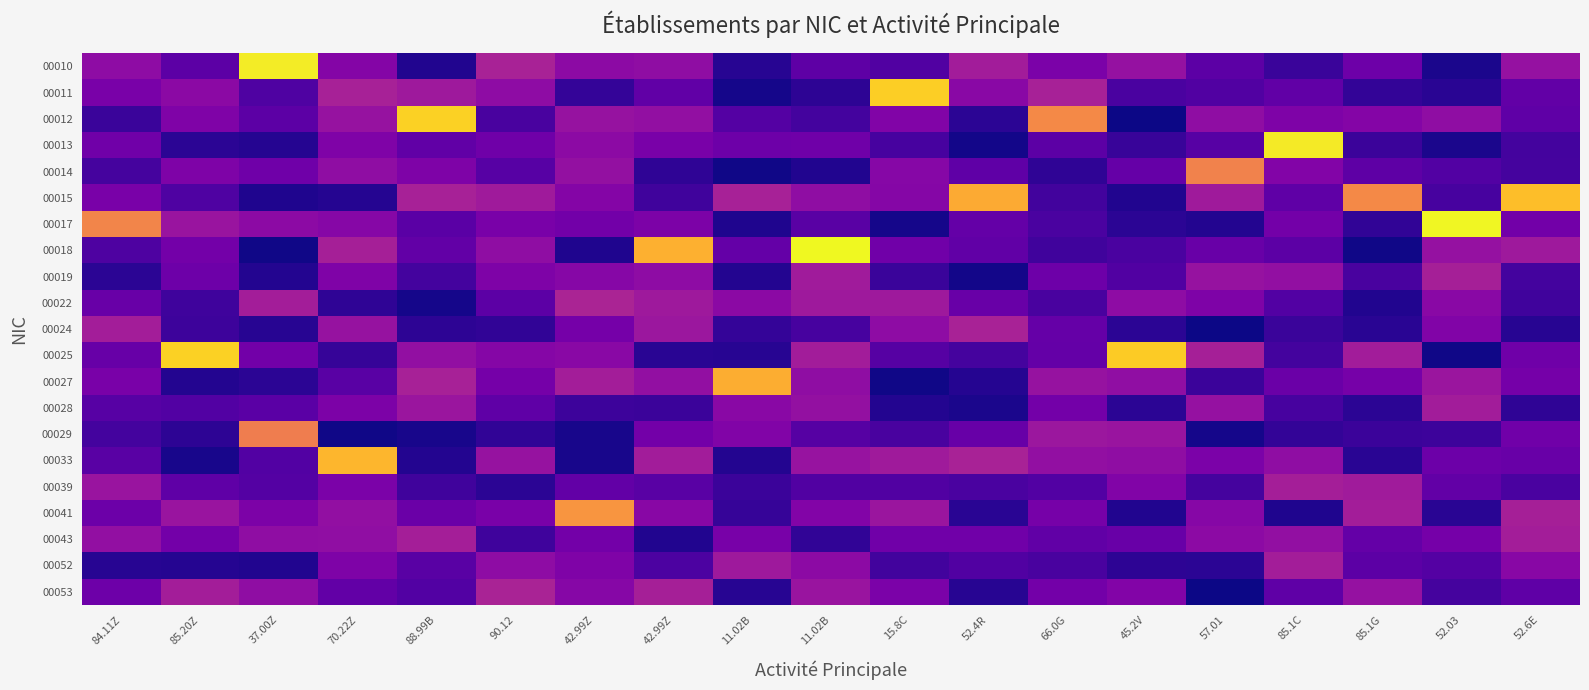

Reading left to right, transcribe all the data shown in this chart.

00010: 84.11Z=0.2	85.20Z=0.1	37.00Z=0.8	70.22Z=0.2	88.99B=0.0	90.12=0.3	42.99Z=0.2	42.99Z=0.2	11.02B=0.0	11.02B=0.1	15.8C=0.1	52.4R=0.3	66.0G=0.2	45.2V=0.2	57.01=0.1	85.1C=0.1	85.1G=0.2	52.03=0.0	52.6E=0.2
00011: 84.11Z=0.2	85.20Z=0.2	37.00Z=0.1	70.22Z=0.3	88.99B=0.3	90.12=0.2	42.99Z=0.1	42.99Z=0.1	11.02B=0.0	11.02B=0.0	15.8C=0.7	52.4R=0.2	66.0G=0.3	45.2V=0.1	57.01=0.1	85.1C=0.1	85.1G=0.1	52.03=0.0	52.6E=0.1
00012: 84.11Z=0.1	85.20Z=0.2	37.00Z=0.1	70.22Z=0.2	88.99B=0.7	90.12=0.1	42.99Z=0.2	42.99Z=0.2	11.02B=0.1	11.02B=0.1	15.8C=0.2	52.4R=0.0	66.0G=0.6	45.2V=0.0	57.01=0.2	85.1C=0.2	85.1G=0.2	52.03=0.2	52.6E=0.1
00013: 84.11Z=0.2	85.20Z=0.0	37.00Z=0.0	70.22Z=0.2	88.99B=0.1	90.12=0.2	42.99Z=0.2	42.99Z=0.2	11.02B=0.2	11.02B=0.2	15.8C=0.1	52.4R=0.0	66.0G=0.1	45.2V=0.1	57.01=0.1	85.1C=0.8	85.1G=0.1	52.03=0.0	52.6E=0.1
00014: 84.11Z=0.1	85.20Z=0.2	37.00Z=0.2	70.22Z=0.2	88.99B=0.2	90.12=0.1	42.99Z=0.2	42.99Z=0.1	11.02B=0.0	11.02B=0.0	15.8C=0.2	52.4R=0.1	66.0G=0.0	45.2V=0.2	57.01=0.5	85.1C=0.2	85.1G=0.1	52.03=0.1	52.6E=0.1
00015: 84.11Z=0.2	85.20Z=0.1	37.00Z=0.0	70.22Z=0.0	88.99B=0.3	90.12=0.3	42.99Z=0.2	42.99Z=0.1	11.02B=0.3	11.02B=0.2	15.8C=0.2	52.4R=0.6	66.0G=0.1	45.2V=0.0	57.01=0.3	85.1C=0.1	85.1G=0.6	52.03=0.1	52.6E=0.7
00017: 84.11Z=0.6	85.20Z=0.3	37.00Z=0.2	70.22Z=0.2	88.99B=0.1	90.12=0.2	42.99Z=0.2	42.99Z=0.2	11.02B=0.0	11.02B=0.1	15.8C=0.0	52.4R=0.1	66.0G=0.1	45.2V=0.0	57.01=0.0	85.1C=0.2	85.1G=0.1	52.03=0.8	52.6E=0.2
00018: 84.11Z=0.1	85.20Z=0.2	37.00Z=0.0	70.22Z=0.3	88.99B=0.1	90.12=0.2	42.99Z=0.0	42.99Z=0.6	11.02B=0.1	11.02B=0.8	15.8C=0.2	52.4R=0.1	66.0G=0.1	45.2V=0.1	57.01=0.2	85.1C=0.1	85.1G=0.0	52.03=0.2	52.6E=0.3
00019: 84.11Z=0.0	85.20Z=0.2	37.00Z=0.0	70.22Z=0.2	88.99B=0.1	90.12=0.2	42.99Z=0.2	42.99Z=0.2	11.02B=0.0	11.02B=0.3	15.8C=0.1	52.4R=0.0	66.0G=0.2	45.2V=0.1	57.01=0.2	85.1C=0.2	85.1G=0.1	52.03=0.3	52.6E=0.1
00022: 84.11Z=0.2	85.20Z=0.1	37.00Z=0.3	70.22Z=0.0	88.99B=0.0	90.12=0.1	42.99Z=0.3	42.99Z=0.3	11.02B=0.2	11.02B=0.3	15.8C=0.3	52.4R=0.2	66.0G=0.1	45.2V=0.2	57.01=0.2	85.1C=0.1	85.1G=0.0	52.03=0.2	52.6E=0.1
00024: 84.11Z=0.3	85.20Z=0.1	37.00Z=0.0	70.22Z=0.2	88.99B=0.0	90.12=0.1	42.99Z=0.2	42.99Z=0.3	11.02B=0.1	11.02B=0.1	15.8C=0.2	52.4R=0.3	66.0G=0.2	45.2V=0.0	57.01=0.0	85.1C=0.1	85.1G=0.0	52.03=0.2	52.6E=0.0
00025: 84.11Z=0.2	85.20Z=0.7	37.00Z=0.2	70.22Z=0.1	88.99B=0.2	90.12=0.2	42.99Z=0.2	42.99Z=0.0	11.02B=0.0	11.02B=0.3	15.8C=0.1	52.4R=0.1	66.0G=0.1	45.2V=0.7	57.01=0.3	85.1C=0.1	85.1G=0.3	52.03=0.0	52.6E=0.2
00027: 84.11Z=0.2	85.20Z=0.0	37.00Z=0.0	70.22Z=0.1	88.99B=0.3	90.12=0.2	42.99Z=0.3	42.99Z=0.2	11.02B=0.6	11.02B=0.2	15.8C=0.0	52.4R=0.0	66.0G=0.2	45.2V=0.2	57.01=0.1	85.1C=0.2	85.1G=0.2	52.03=0.3	52.6E=0.2
00028: 84.11Z=0.1	85.20Z=0.1	37.00Z=0.1	70.22Z=0.2	88.99B=0.3	90.12=0.1	42.99Z=0.1	42.99Z=0.1	11.02B=0.2	11.02B=0.2	15.8C=0.0	52.4R=0.0	66.0G=0.2	45.2V=0.0	57.01=0.2	85.1C=0.1	85.1G=0.0	52.03=0.3	52.6E=0.0
00029: 84.11Z=0.1	85.20Z=0.0	37.00Z=0.5	70.22Z=0.0	88.99B=0.0	90.12=0.1	42.99Z=0.0	42.99Z=0.2	11.02B=0.2	11.02B=0.1	15.8C=0.1	52.4R=0.2	66.0G=0.3	45.2V=0.3	57.01=0.0	85.1C=0.1	85.1G=0.1	52.03=0.1	52.6E=0.2
00033: 84.11Z=0.1	85.20Z=0.0	37.00Z=0.1	70.22Z=0.7	88.99B=0.0	90.12=0.3	42.99Z=0.0	42.99Z=0.3	11.02B=0.0	11.02B=0.3	15.8C=0.3	52.4R=0.3	66.0G=0.2	45.2V=0.2	57.01=0.2	85.1C=0.2	85.1G=0.0	52.03=0.2	52.6E=0.2
00039: 84.11Z=0.3	85.20Z=0.1	37.00Z=0.1	70.22Z=0.2	88.99B=0.1	90.12=0.0	42.99Z=0.1	42.99Z=0.1	11.02B=0.1	11.02B=0.1	15.8C=0.1	52.4R=0.1	66.0G=0.1	45.2V=0.2	57.01=0.1	85.1C=0.3	85.1G=0.3	52.03=0.1	52.6E=0.1
00041: 84.11Z=0.2	85.20Z=0.3	37.00Z=0.2	70.22Z=0.2	88.99B=0.2	90.12=0.2	42.99Z=0.6	42.99Z=0.2	11.02B=0.1	11.02B=0.2	15.8C=0.3	52.4R=0.0	66.0G=0.2	45.2V=0.0	57.01=0.2	85.1C=0.0	85.1G=0.3	52.03=0.0	52.6E=0.3
00043: 84.11Z=0.2	85.20Z=0.2	37.00Z=0.2	70.22Z=0.2	88.99B=0.3	90.12=0.1	42.99Z=0.2	42.99Z=0.0	11.02B=0.2	11.02B=0.1	15.8C=0.2	52.4R=0.2	66.0G=0.1	45.2V=0.2	57.01=0.2	85.1C=0.2	85.1G=0.1	52.03=0.2	52.6E=0.3
00052: 84.11Z=0.0	85.20Z=0.0	37.00Z=0.0	70.22Z=0.2	88.99B=0.1	90.12=0.2	42.99Z=0.2	42.99Z=0.1	11.02B=0.3	11.02B=0.2	15.8C=0.1	52.4R=0.1	66.0G=0.1	45.2V=0.0	57.01=0.0	85.1C=0.3	85.1G=0.1	52.03=0.1	52.6E=0.2
00053: 84.11Z=0.2	85.20Z=0.3	37.00Z=0.2	70.22Z=0.1	88.99B=0.1	90.12=0.3	42.99Z=0.2	42.99Z=0.3	11.02B=0.0	11.02B=0.3	15.8C=0.2	52.4R=0.0	66.0G=0.2	45.2V=0.2	57.01=0.0	85.1C=0.1	85.1G=0.2	52.03=0.1	52.6E=0.1